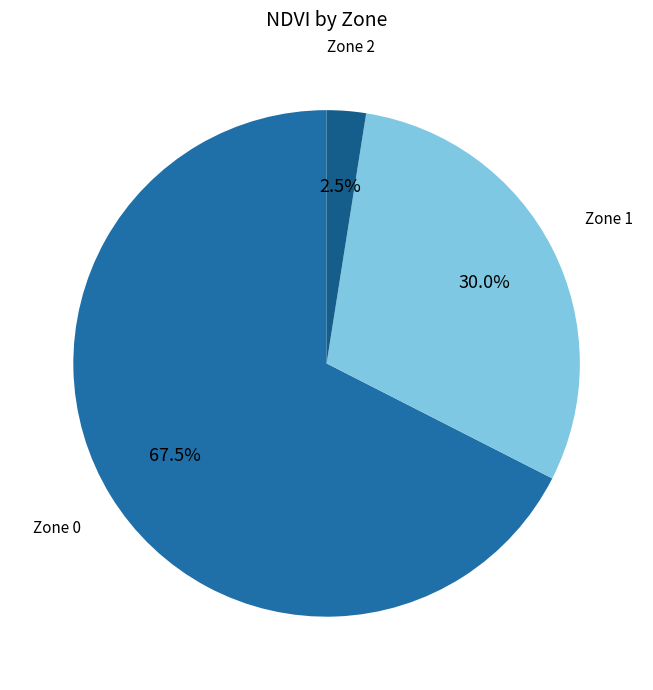

How many slices are in this pie chart?

3